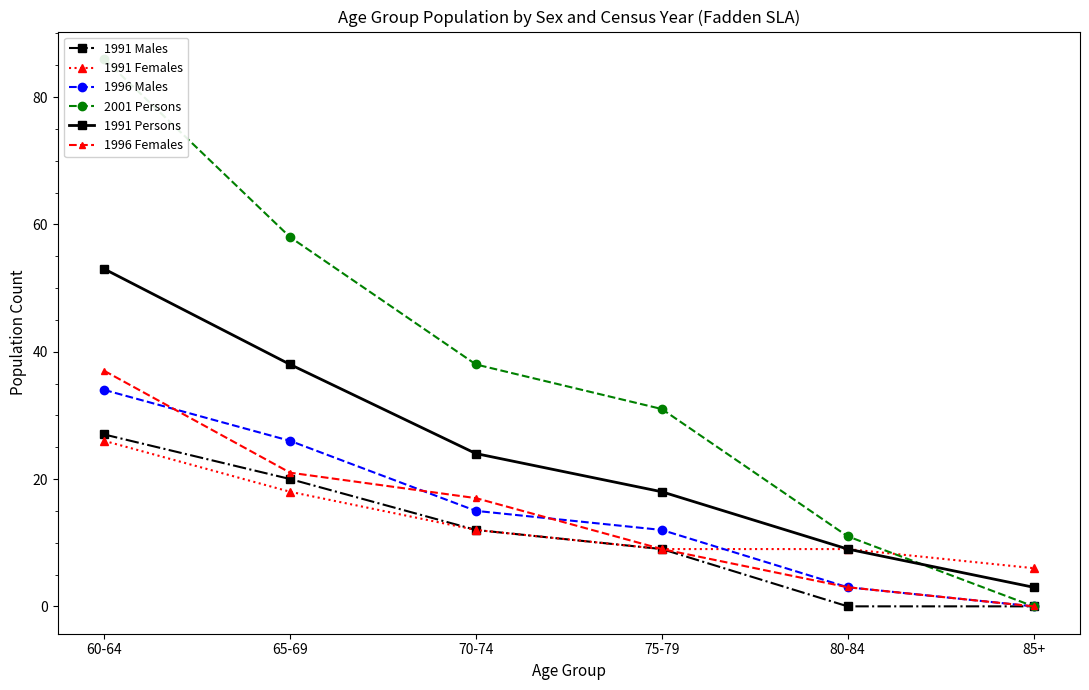

Which has a higher value, 75-79 or 85+?

75-79